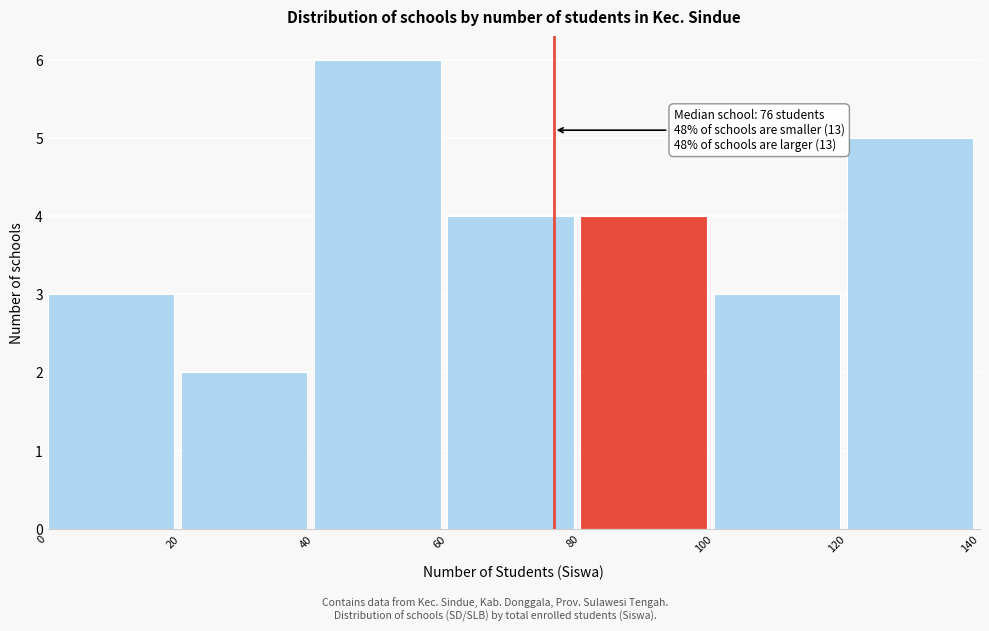

Which range on the x-axis has the tallest bar?

40 to 60